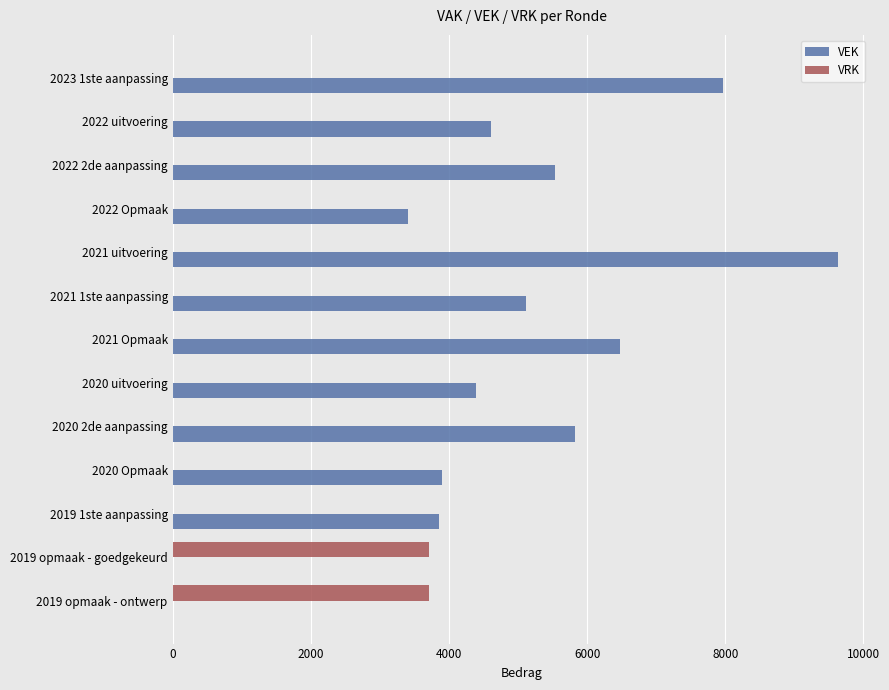

The VRK series shows 1977 at 2020 Opmaak. True or false?

False